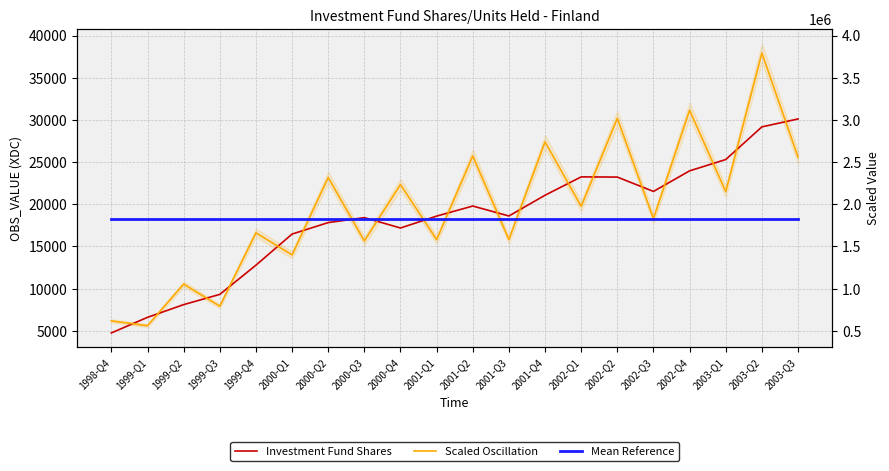

What value does the Scaled Oscillation series have at 1998-Q4?

6176.3